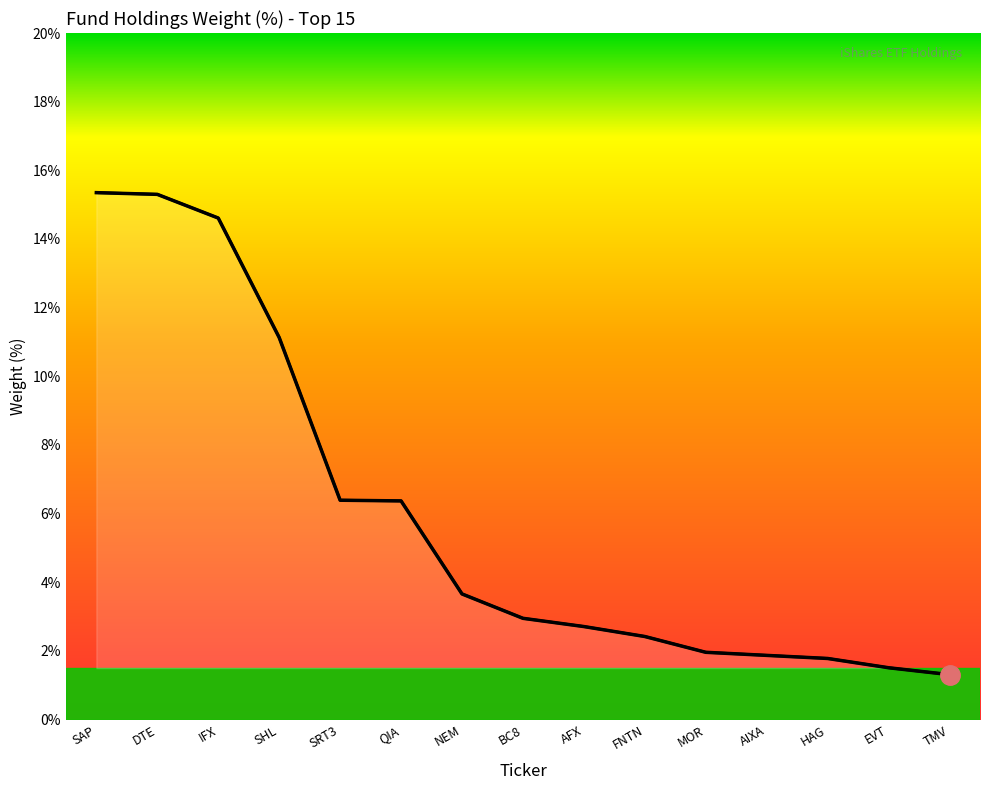

What is the change in value from DTE to BC8?

-12.4